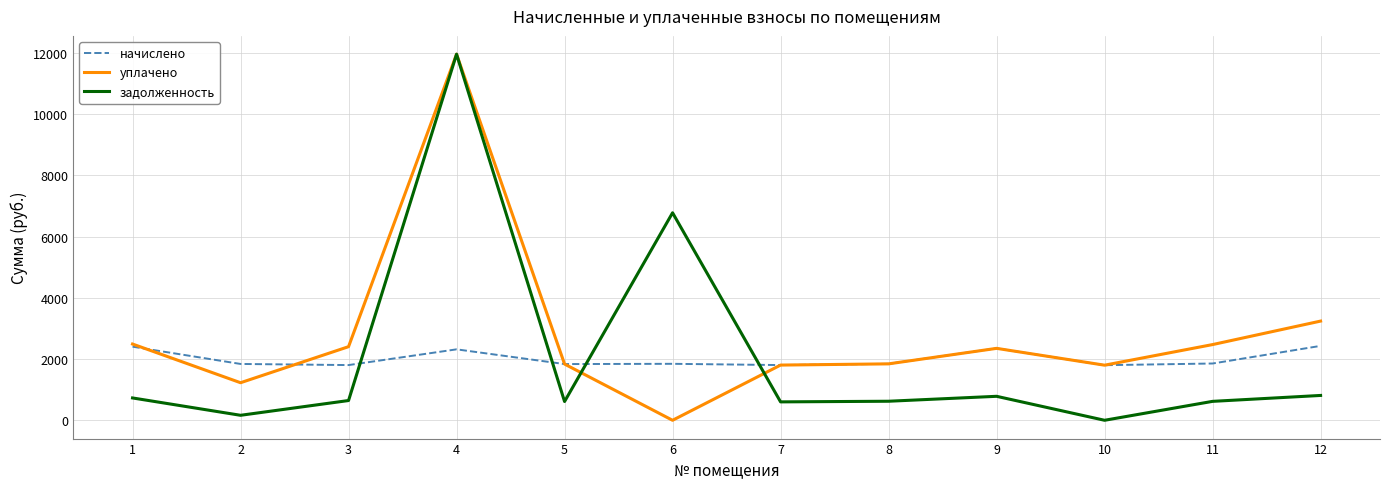

The уплачено series shows 636.0 at 2. True or false?

False